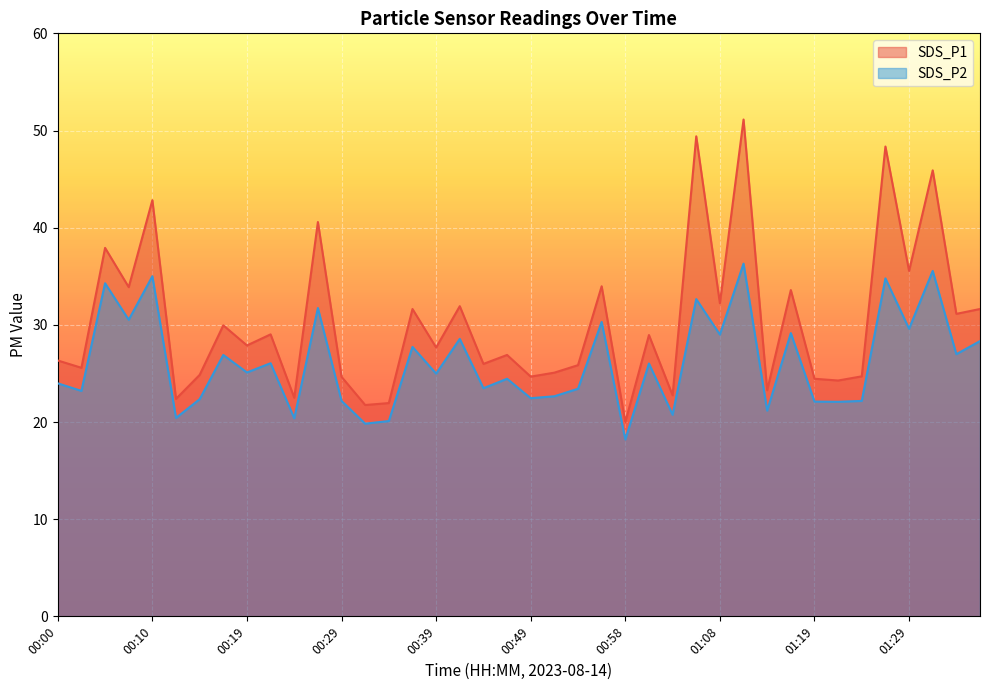

List the series in order of their overall mean, lowest first.

SDS_P2, SDS_P1